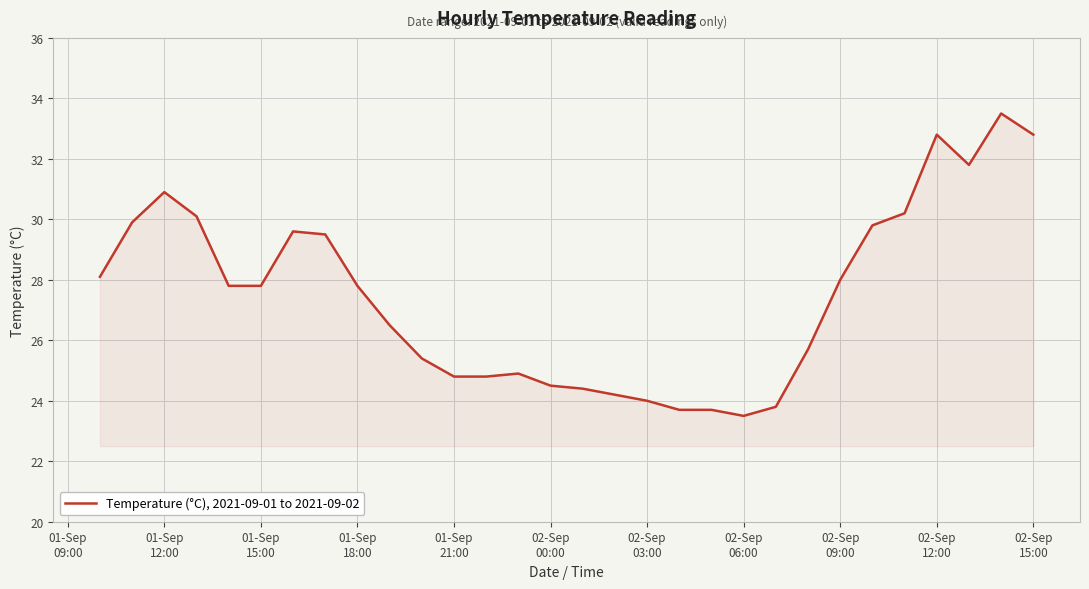

What is the maximum value shown in the chart?

33.5